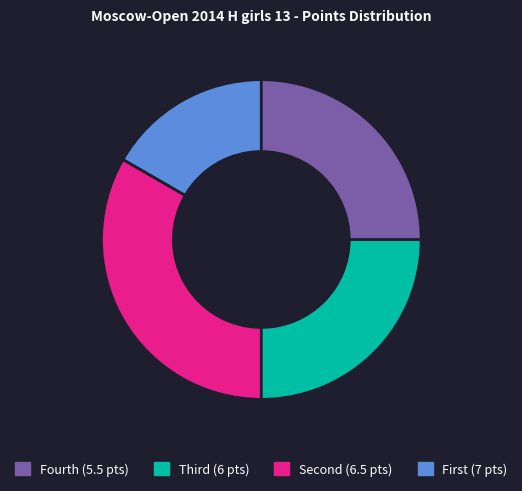

Is there a majority slice in this chart?

No